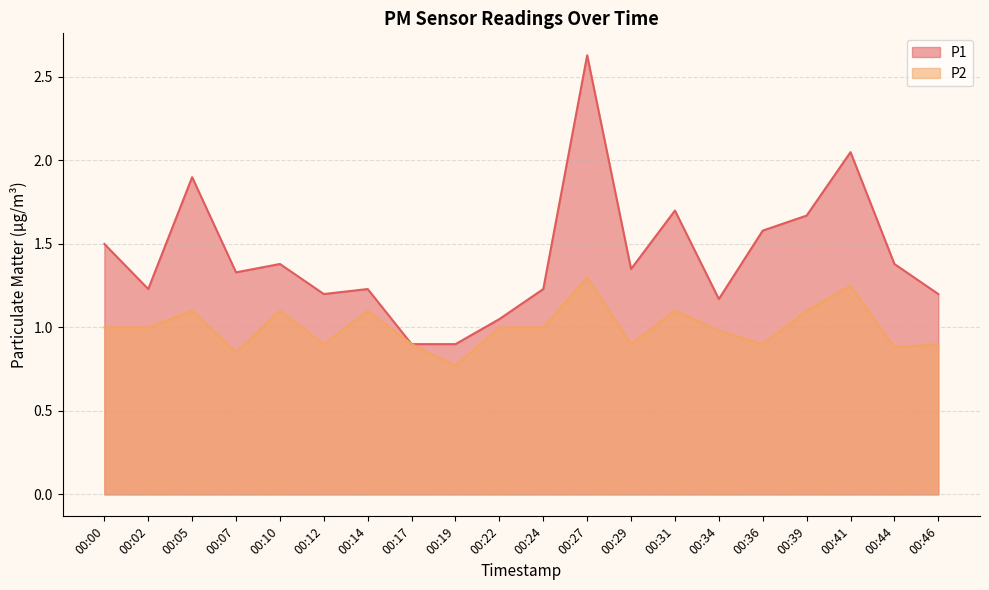

Rank the series by their maximum value, from lowest to highest.

P2, P1